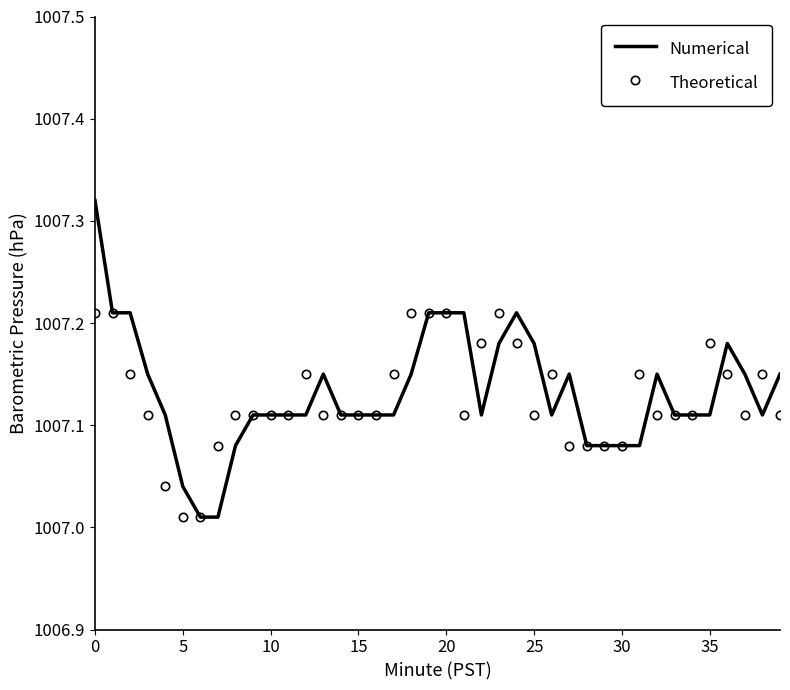

What is the sum of all Theoretical values?

40285.1